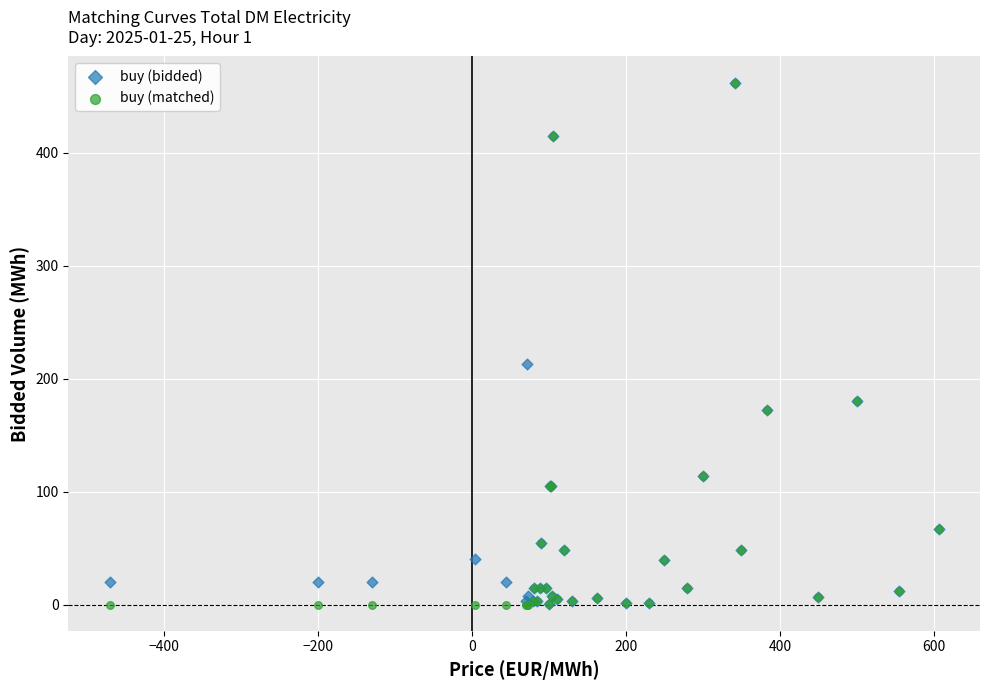

In the buy (bidded) series, what Y value is closest to 231?

213.0